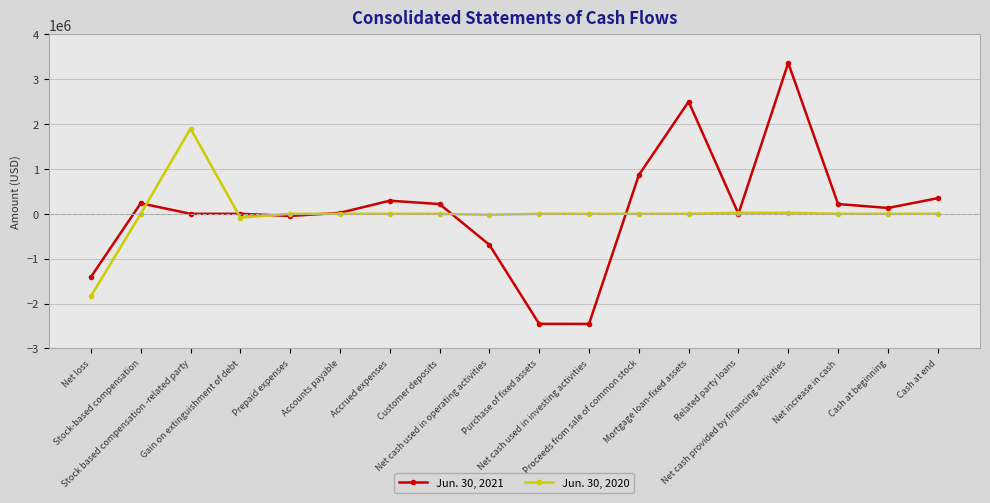

True or false: Jun. 30, 2021 and Jun. 30, 2020 intersect in this chart.

True